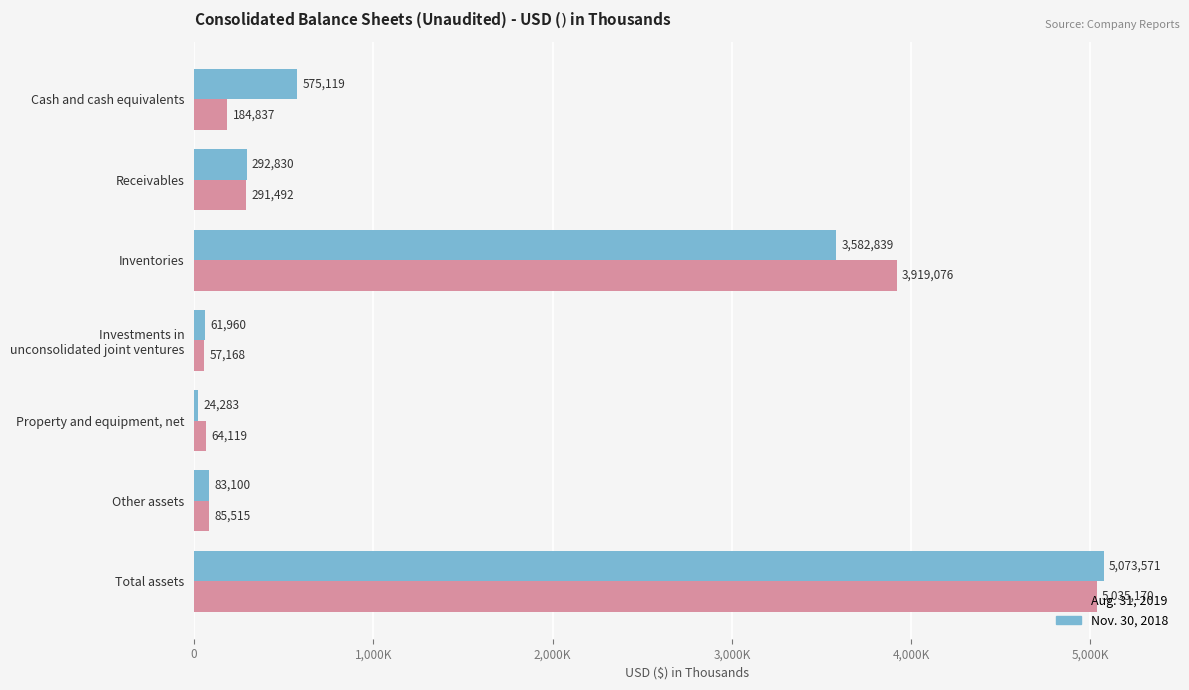

Reading right to left, list all the values displayed in this chart.

Aug. 31, 2019: 5035170	85515	64119	57168	3919076	291492	184837
Nov. 30, 2018: 5073571	83100	24283	61960	3582839	292830	575119